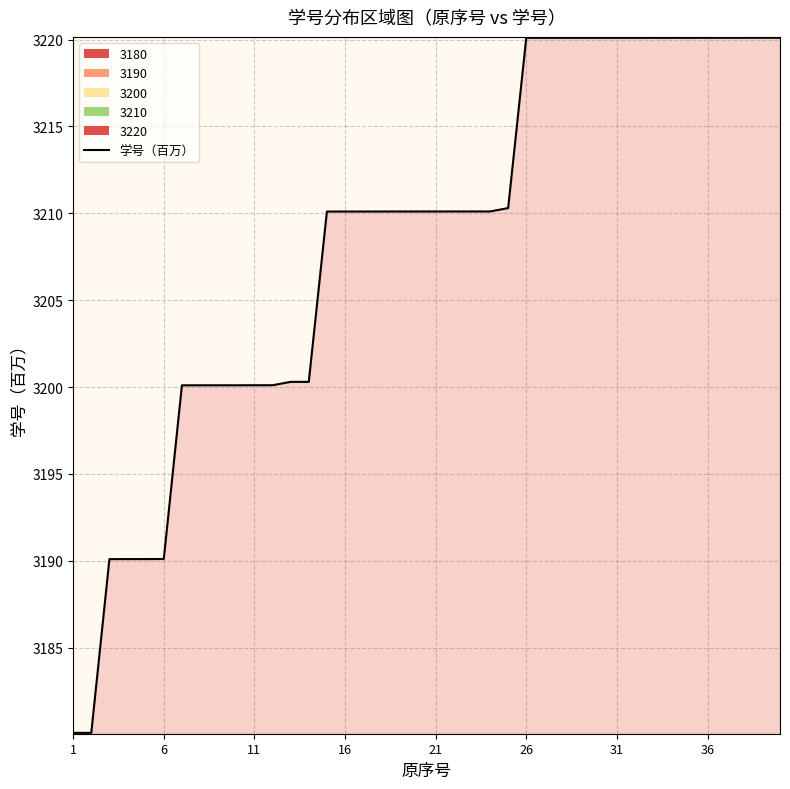

What is the smallest value displayed?

3180.1